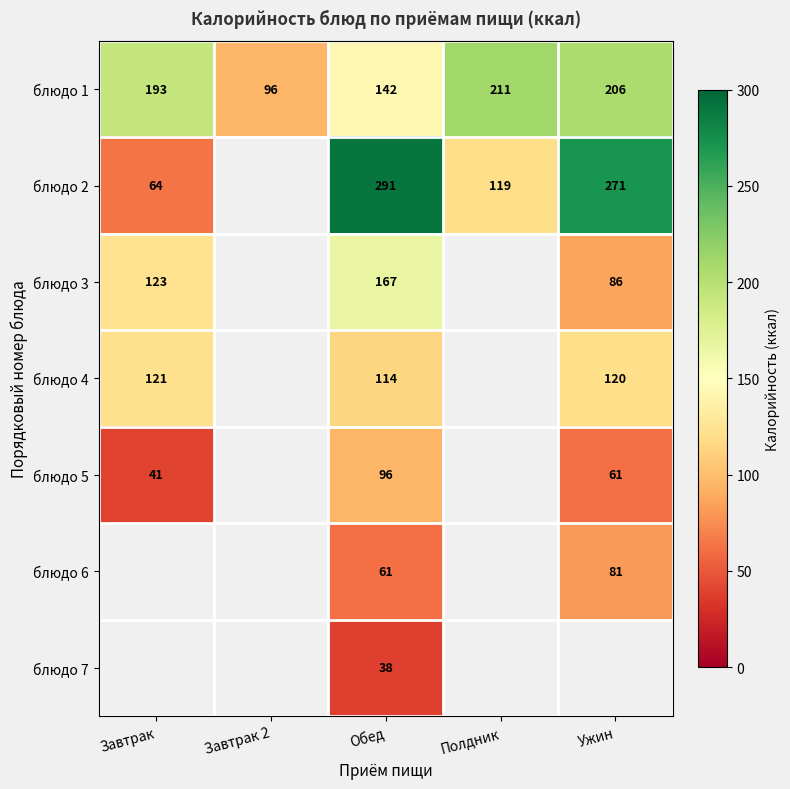

How many categories are shown in the chart?

5